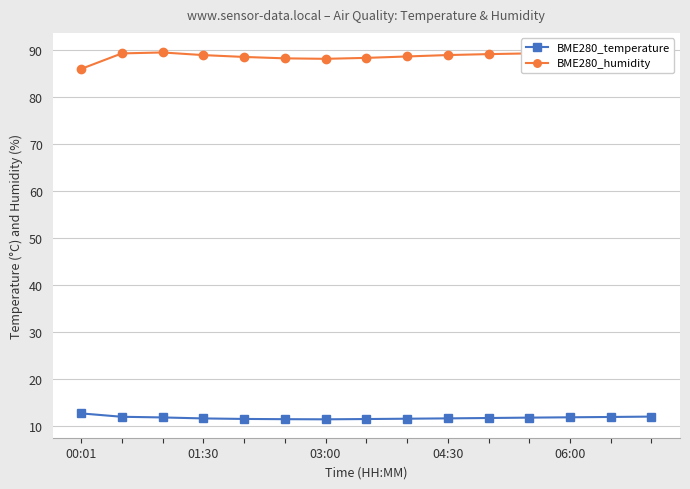

The BME280_temperature series shows 11.9 at 06:00. True or false?

True